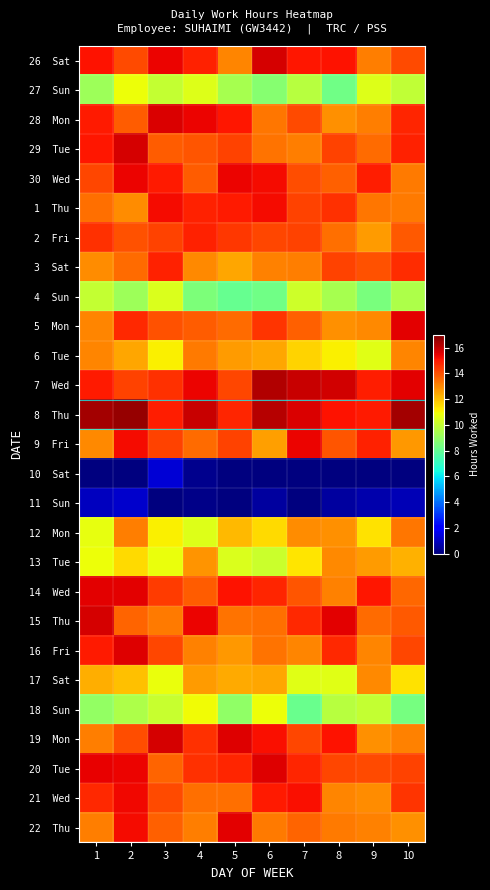

At which category does the chart reach its peak across all series?

2